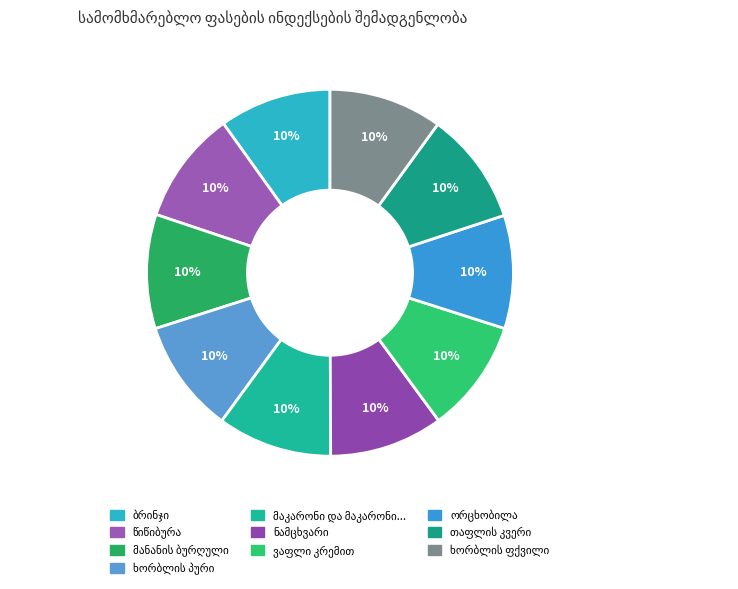

Which category has the biggest portion of the pie?

მაკარონი და მაკარონის ნაწარმი